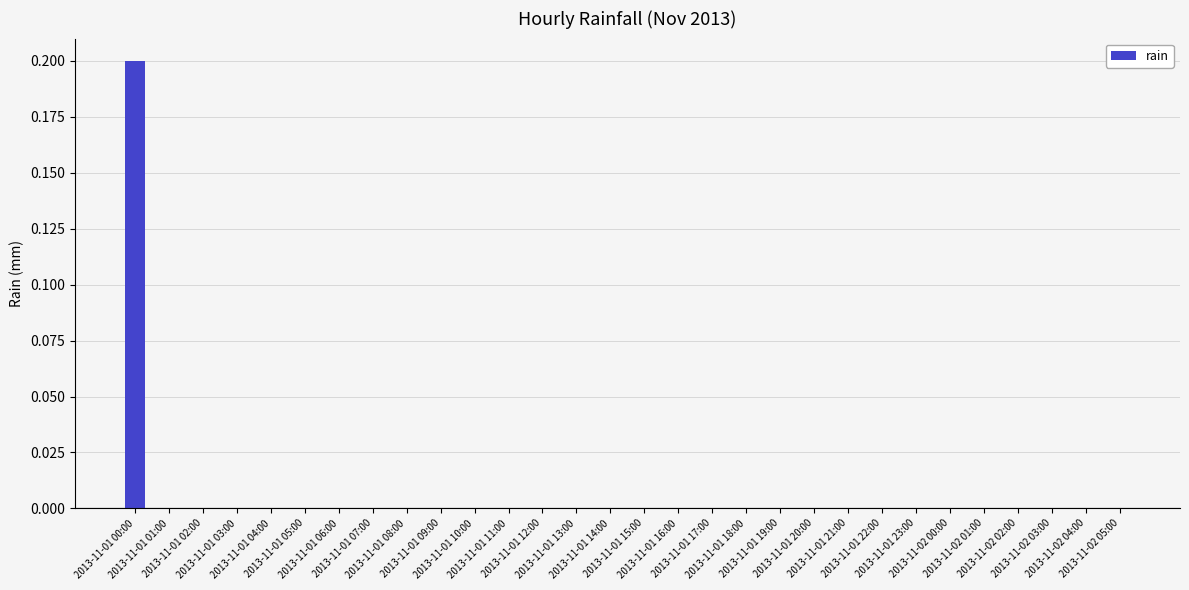

What is the greatest value displayed?

0.2